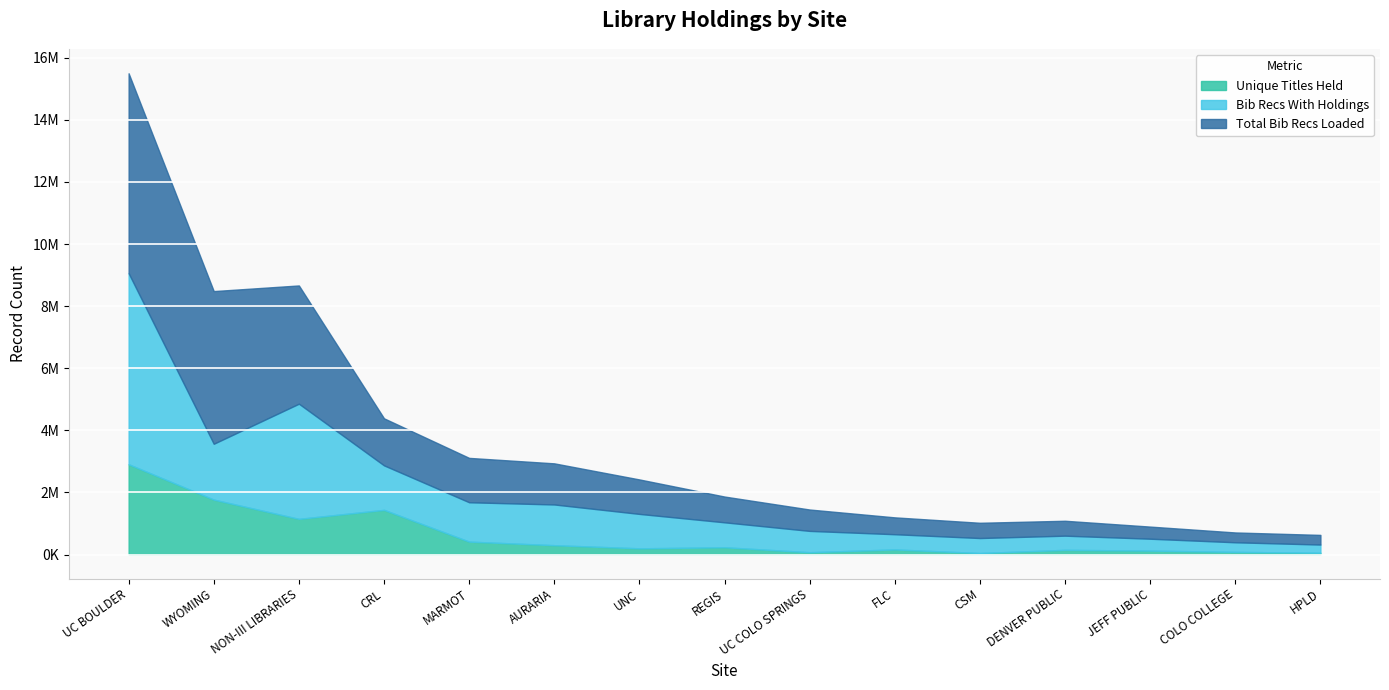

True or false: Unique Titles Held has a value of 73706 at UC COLO SPRINGS.

True